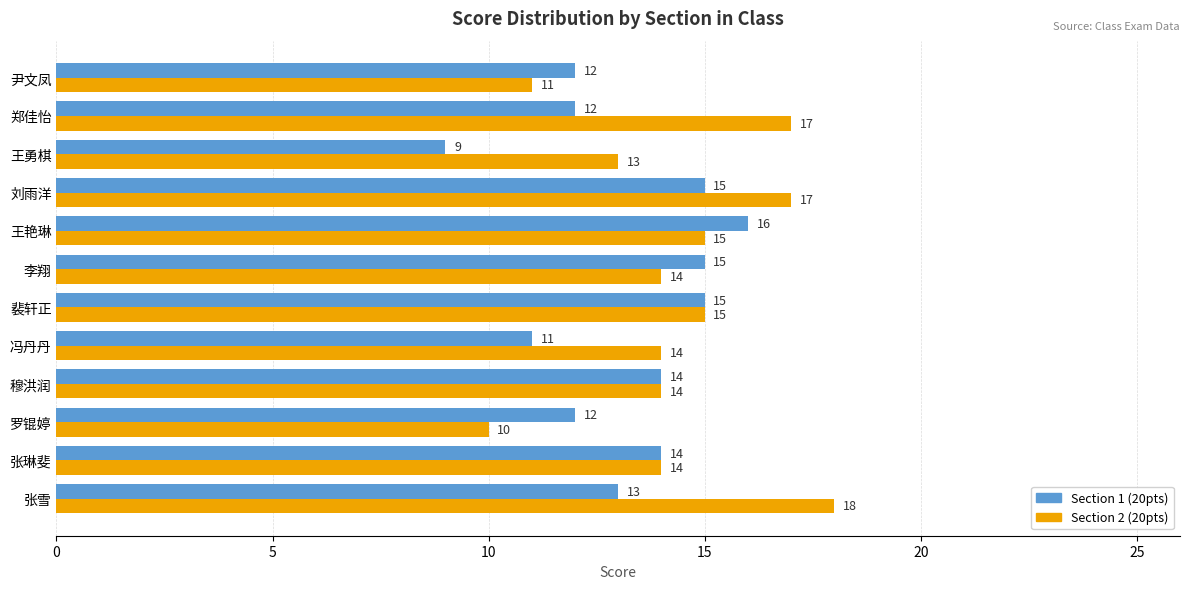

How many series are shown in this chart?

2